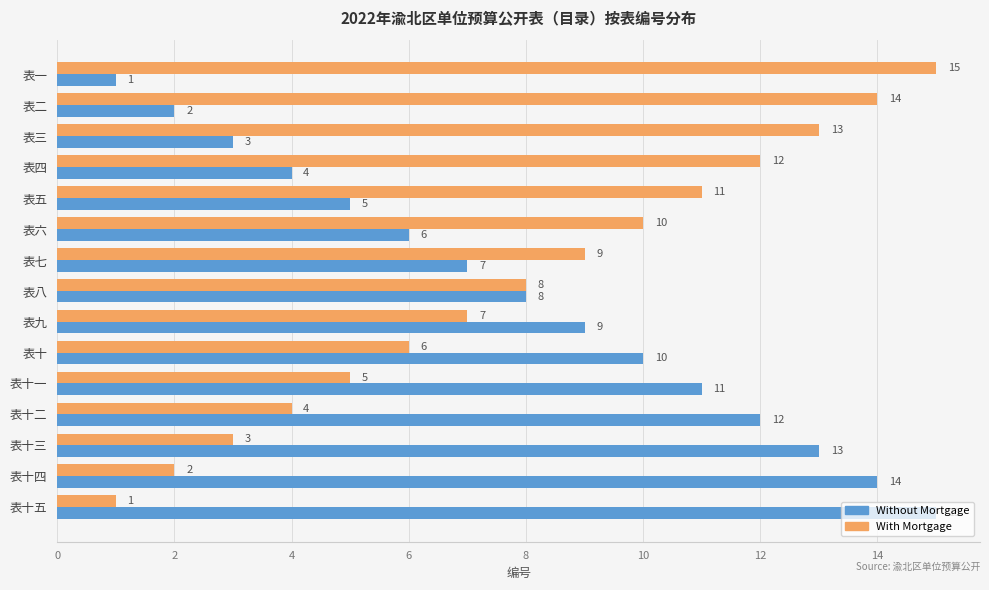

What is the total value across all series at 表一?

16